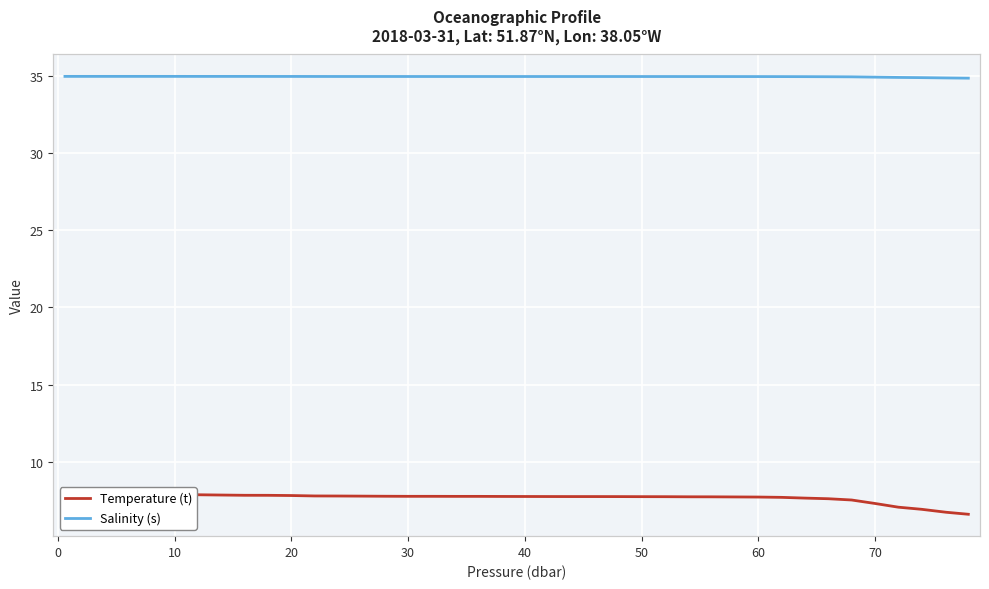

Does the chart display data point markers on the line(s)?

No